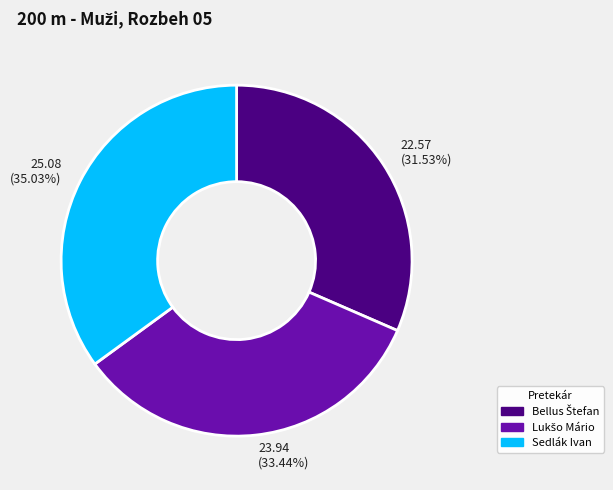

Does any single category account for the majority?

No